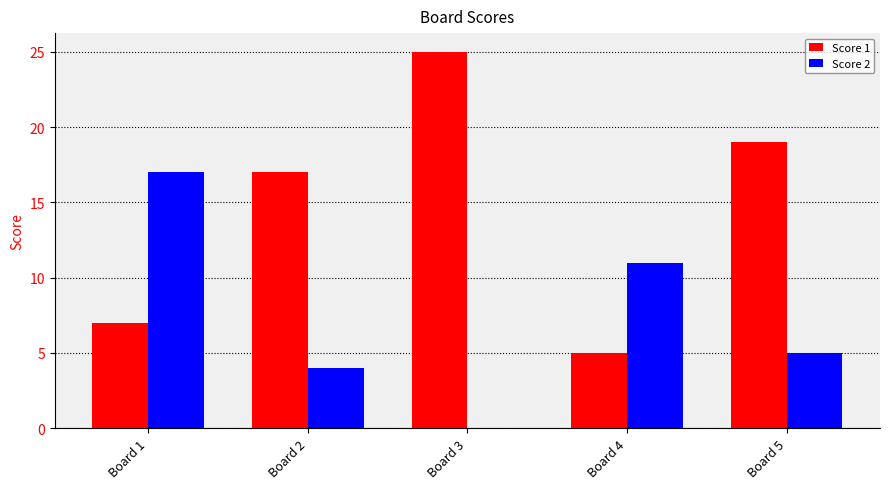

What is the average value of the Score 1 series?

15